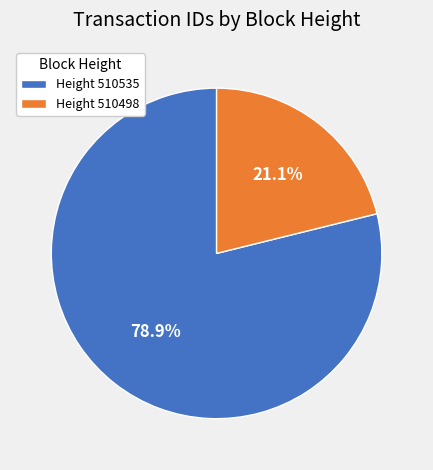

Is Height 510535 the majority of the pie?

Yes